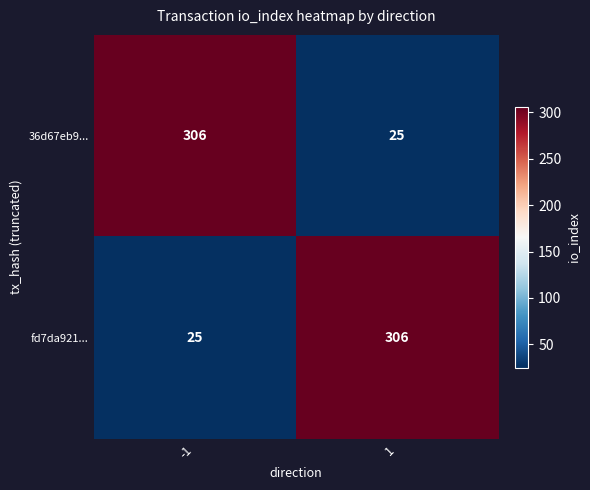

What is the sum of the fd7da921... values at -1 and 1?

331